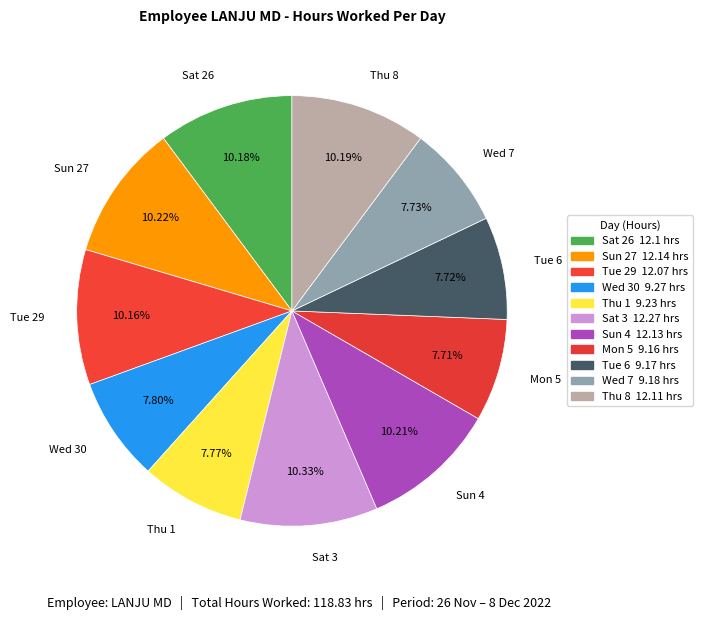

Is there a majority slice in this chart?

No